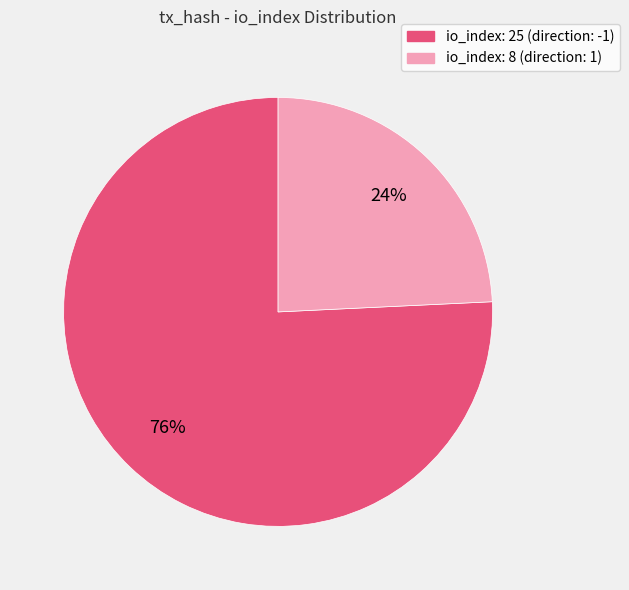

Do io_index: 25 and io_index: 8 together represent more than half of the pie?

Yes